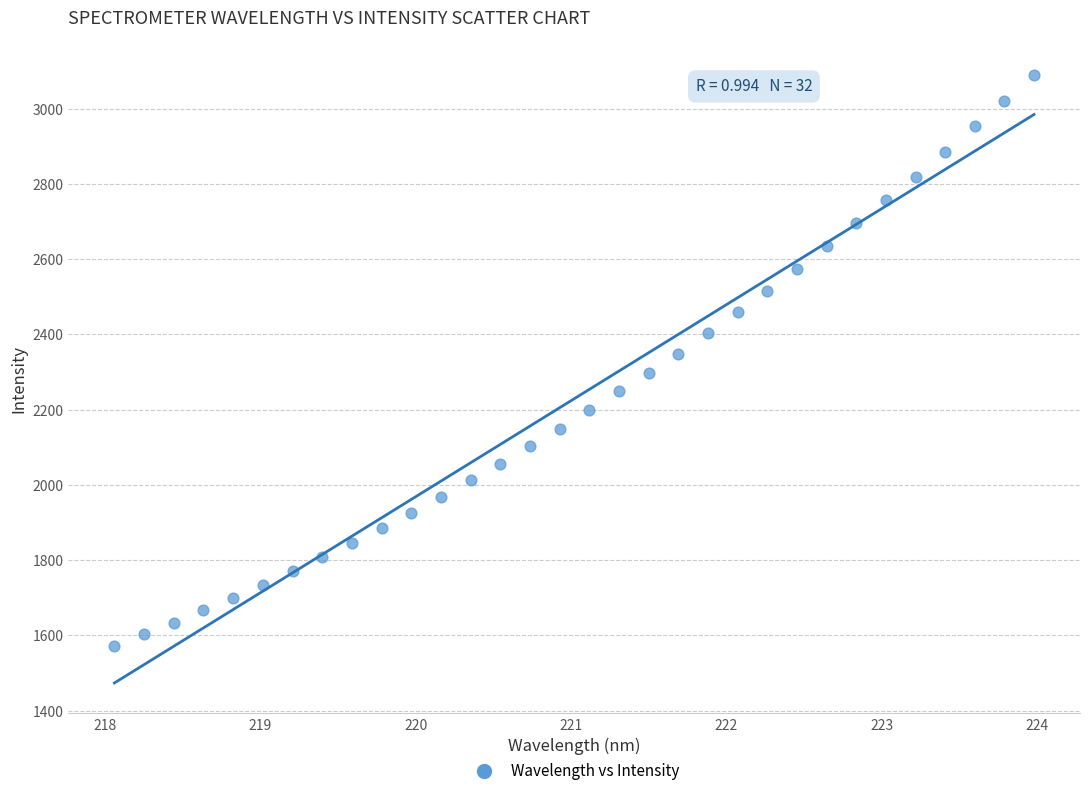

What is the range of Y values (max minus min)?

1516.9